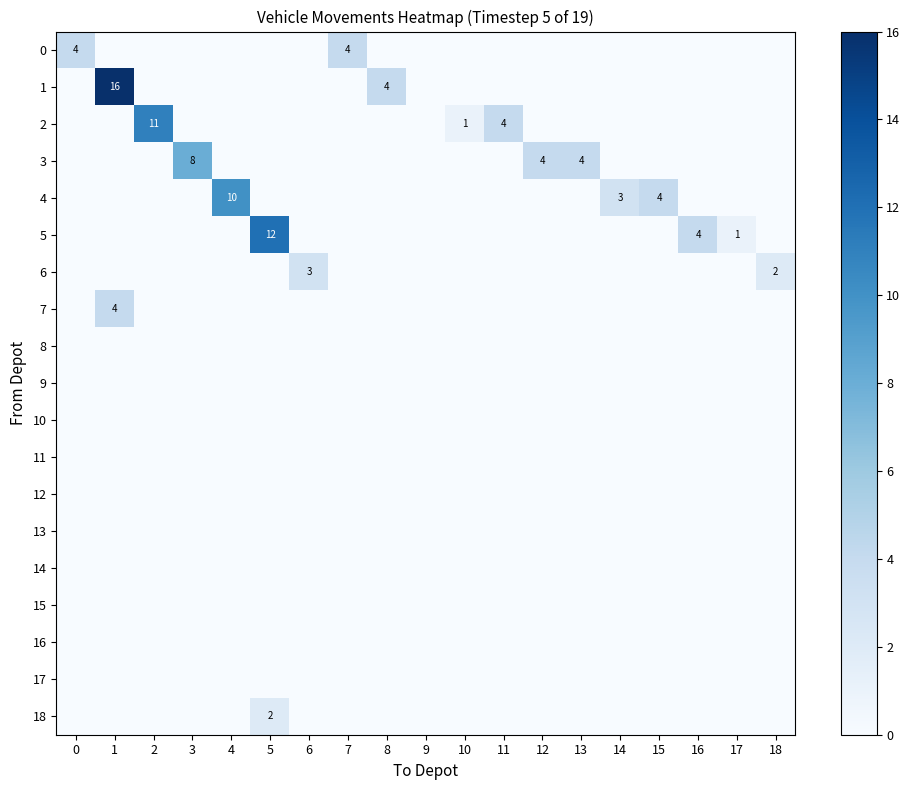

The 1 series shows 4 at 8. True or false?

True